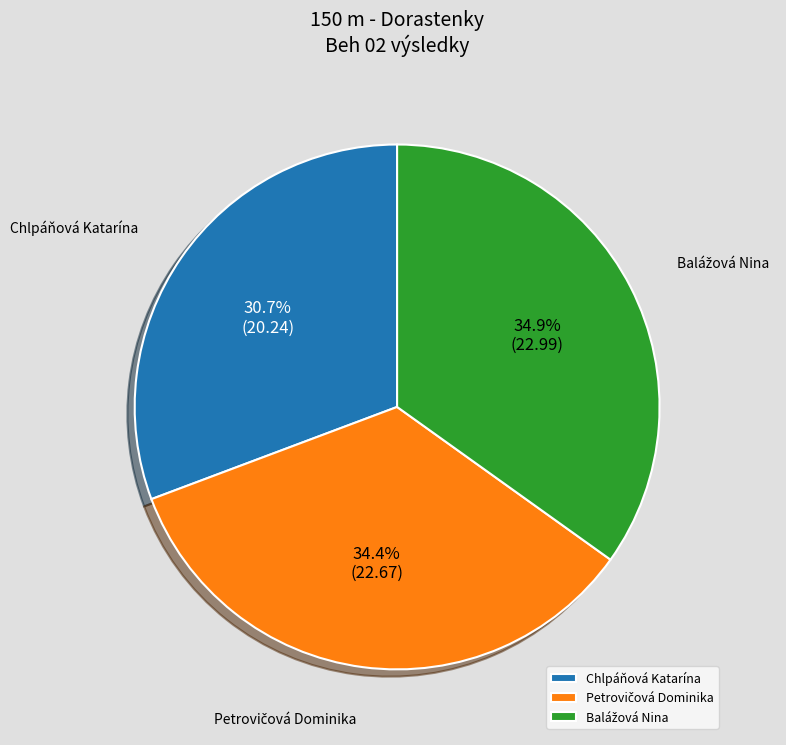

To the nearest percent, what is the average slice percentage?

33%